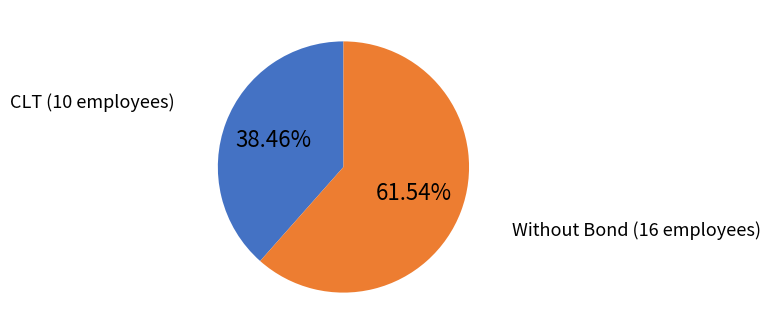

What is the largest slice in the pie chart?

Without Bond